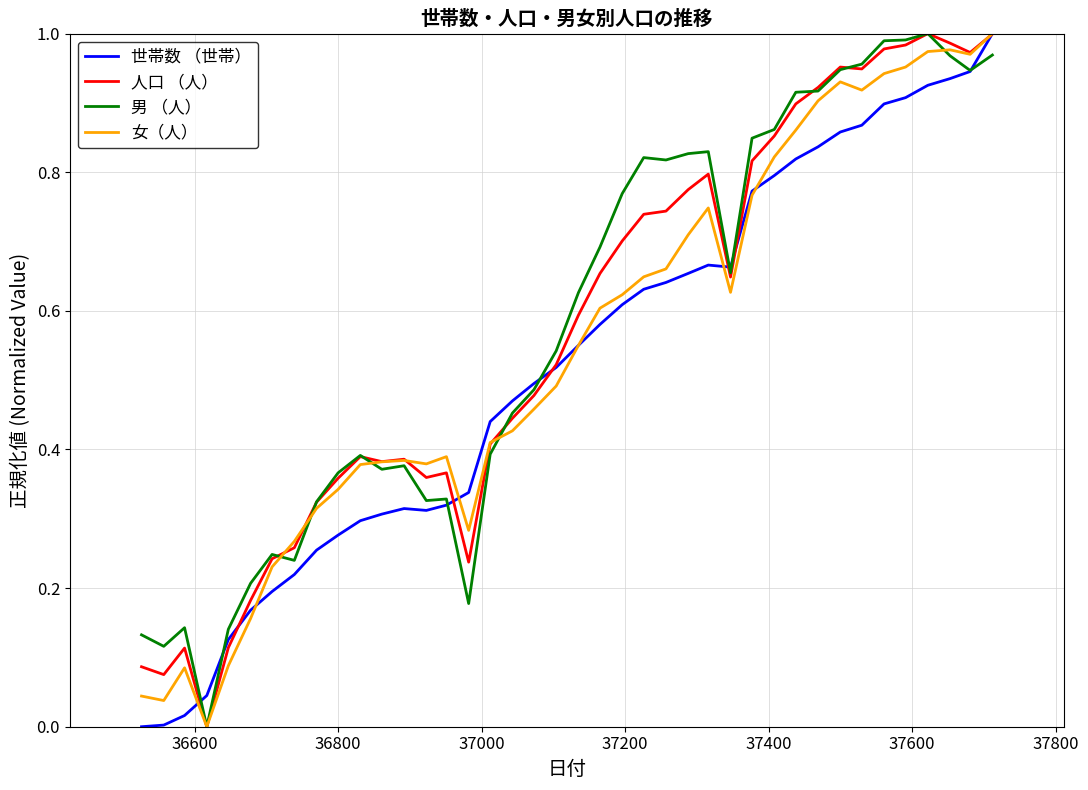

In 世帯数 （世帯）, how many points are lower than both neighbors (excluding endpoints)?

2